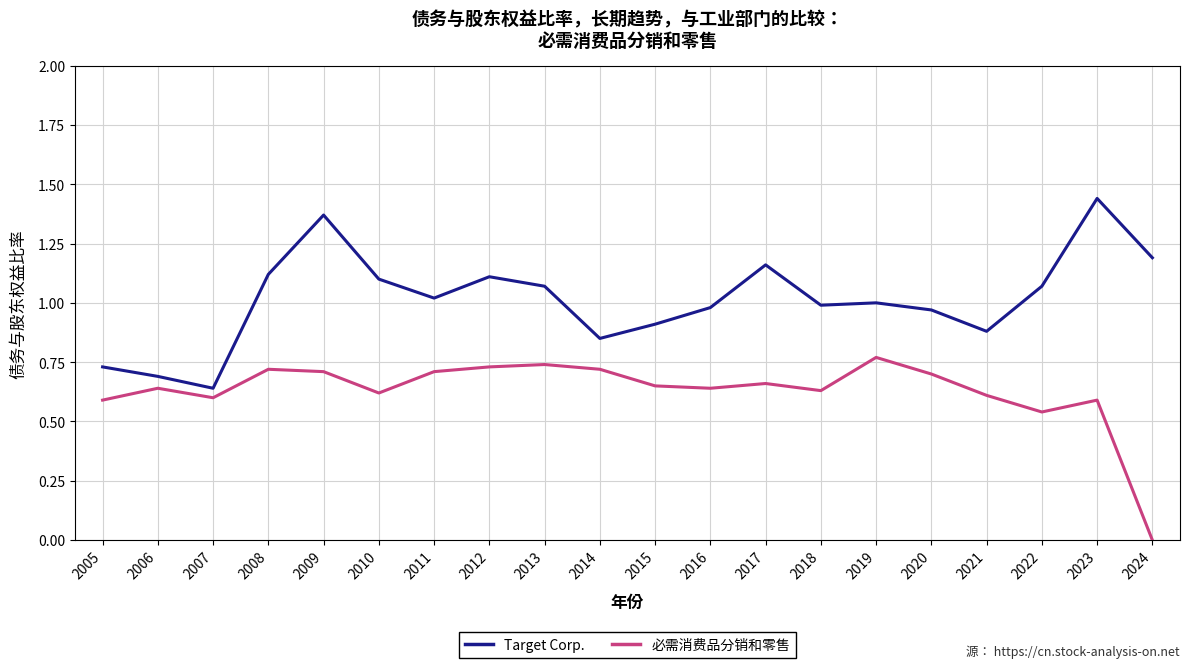

List the series in order of their peak value, lowest first.

必需消费品分销和零售, Target Corp.